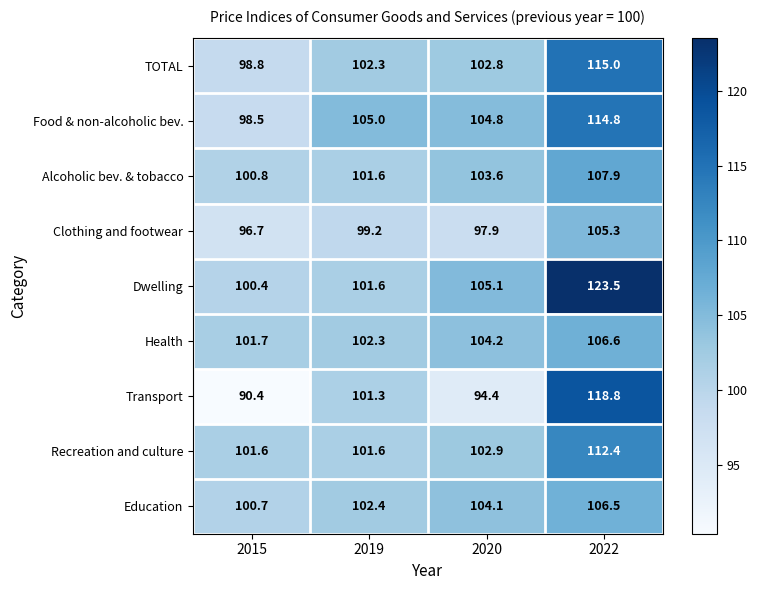

Is it true that Transport equals 41.3 at 2019?

False